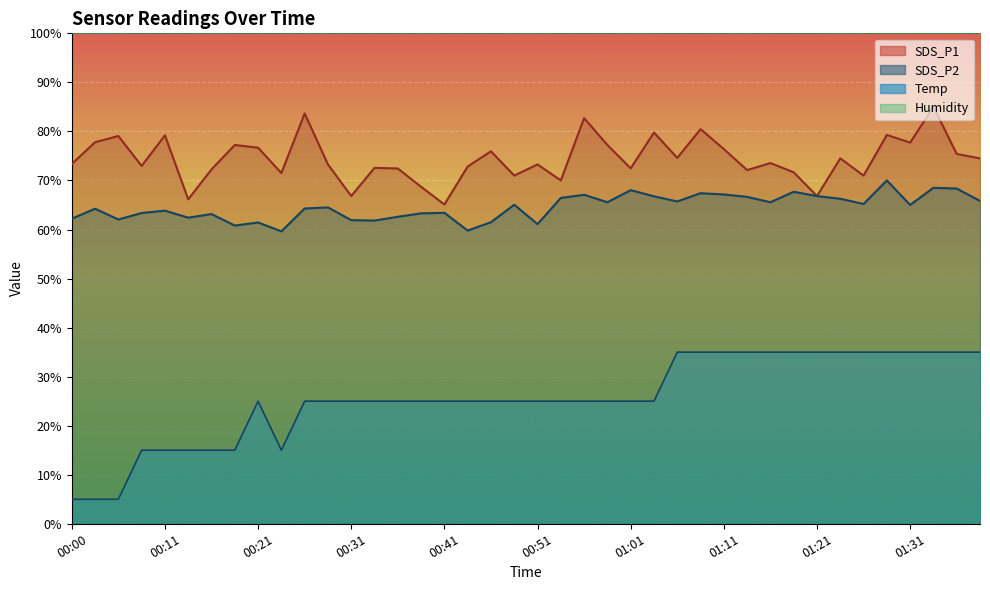

Read the SDS_P1 value at 01:38.

74.5